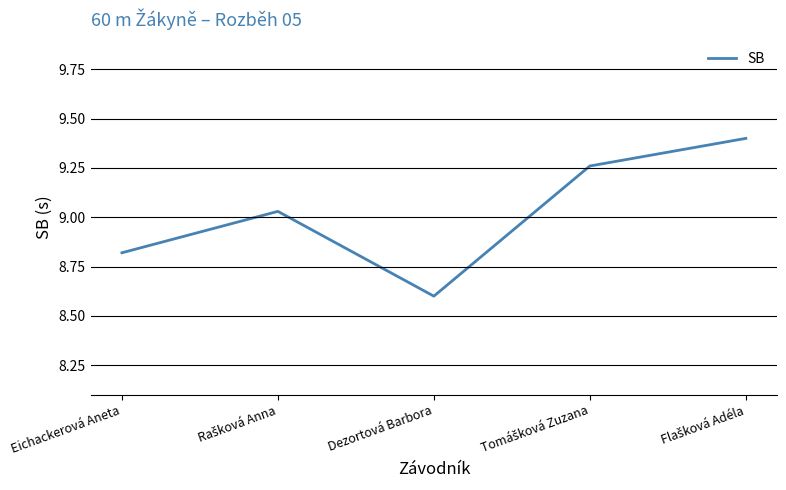

Where is the first local minimum?

Dezortová Barbora